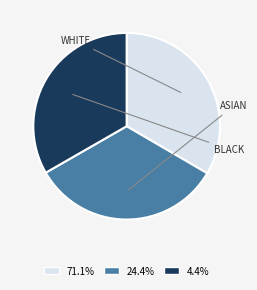

Is there a majority slice in this chart?

No